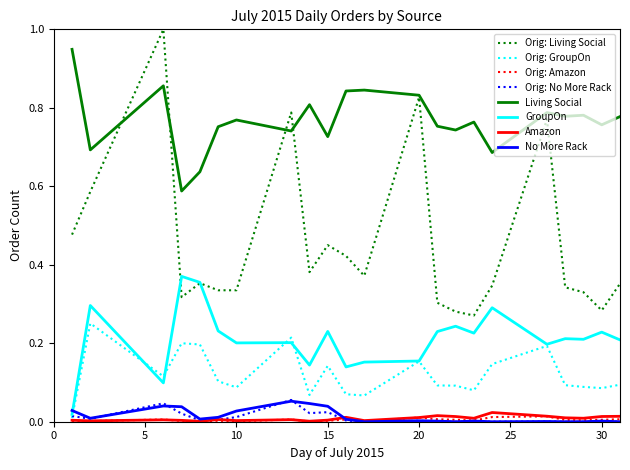

What is the greatest value displayed?

1.0